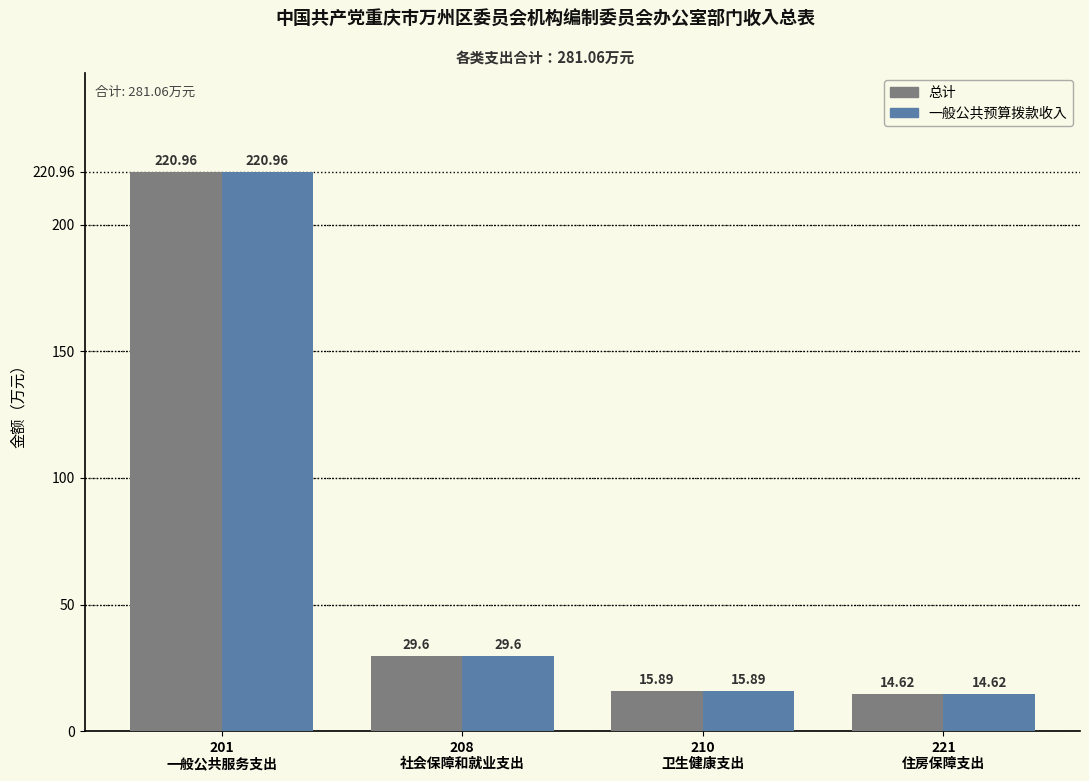

Read the 总计 value at 221
住房保障支出.

14.6